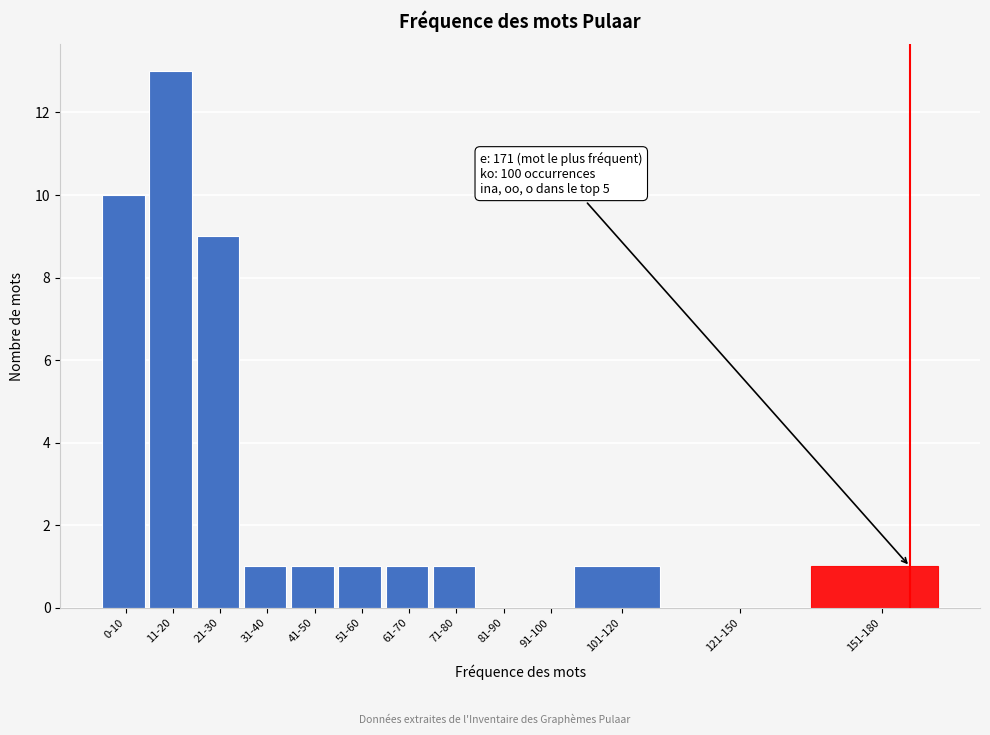

Reading left to right, extract all data points from this chart.

0-10=10	11-20=13	21-30=9	31-40=1	41-50=1	51-60=1	61-70=1	71-80=1	81-90=0	91-100=0	101-120=1	121-150=0	151-180=1